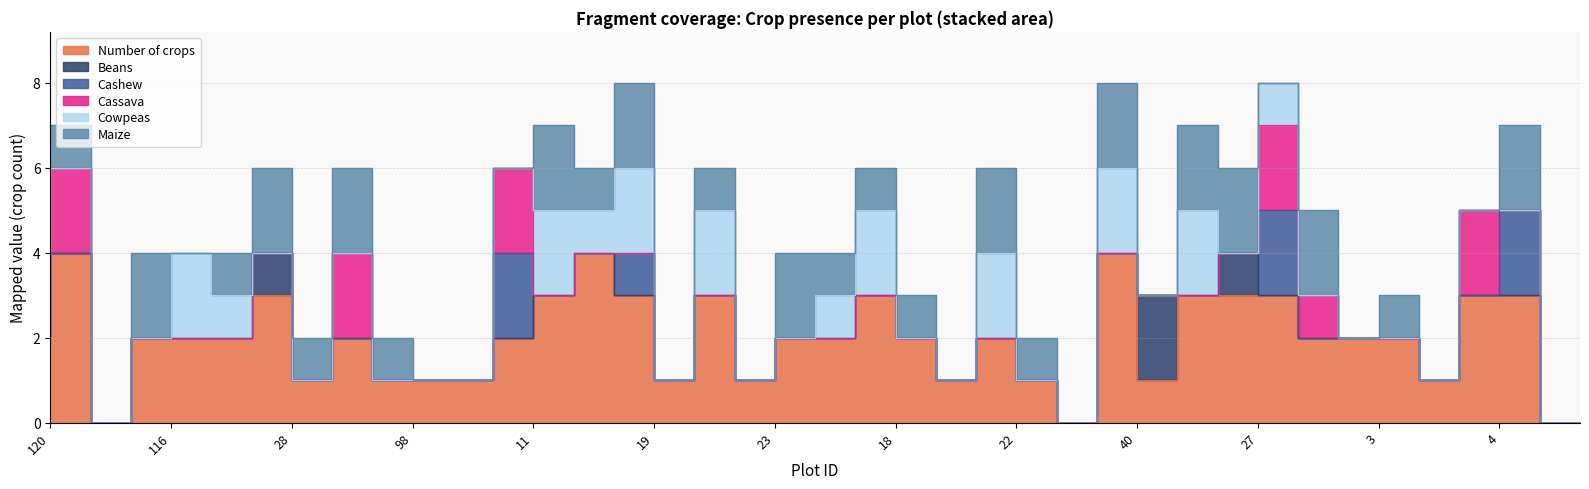

What is the label of the 39th point from the left?

35